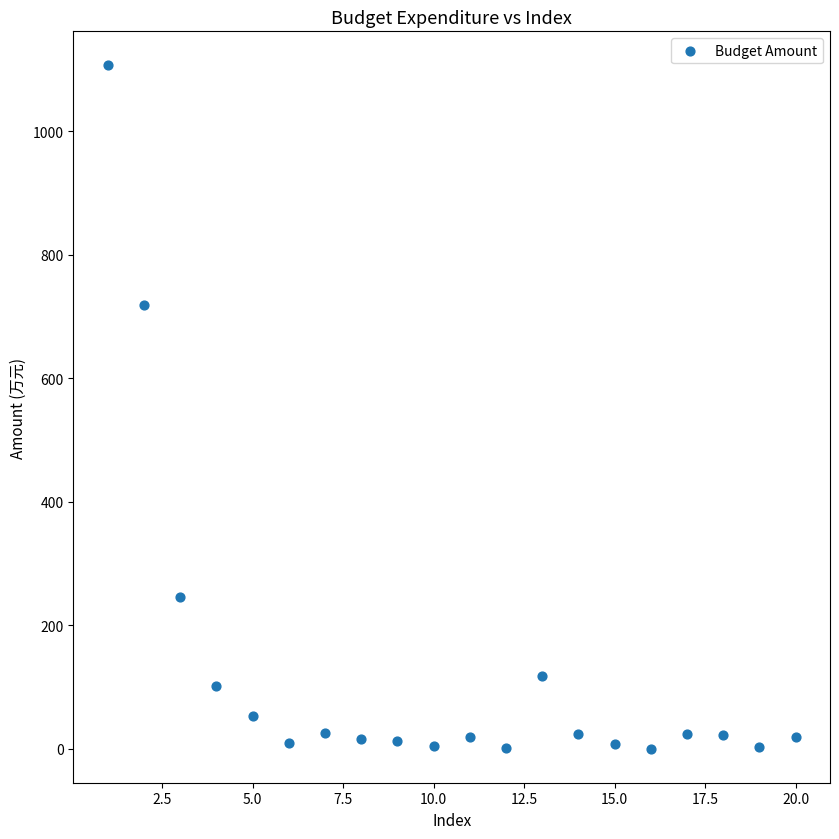

What is the range of X values (max minus min)?

19.0